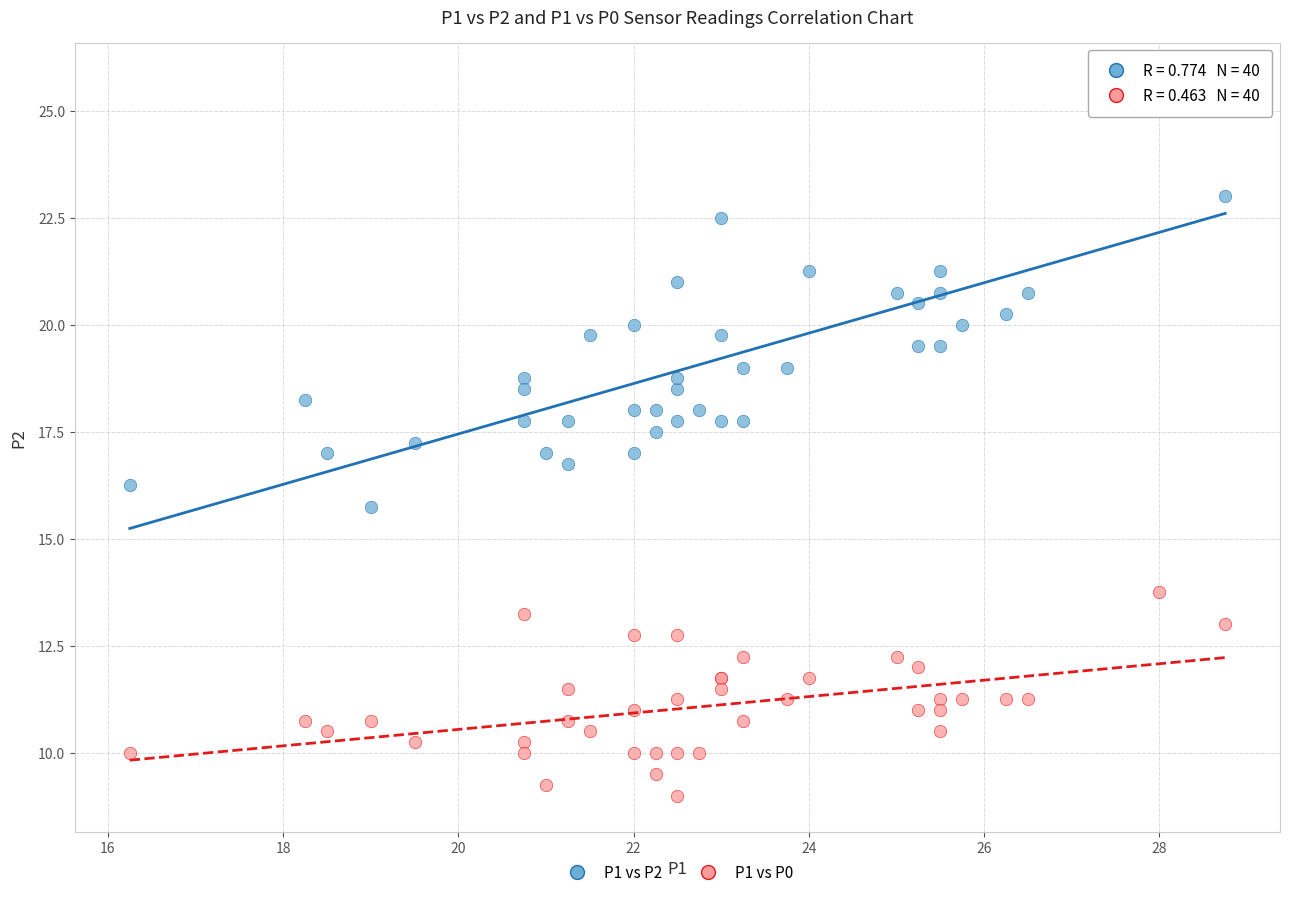

Which series contains the lowest Y value?

P1 vs P0